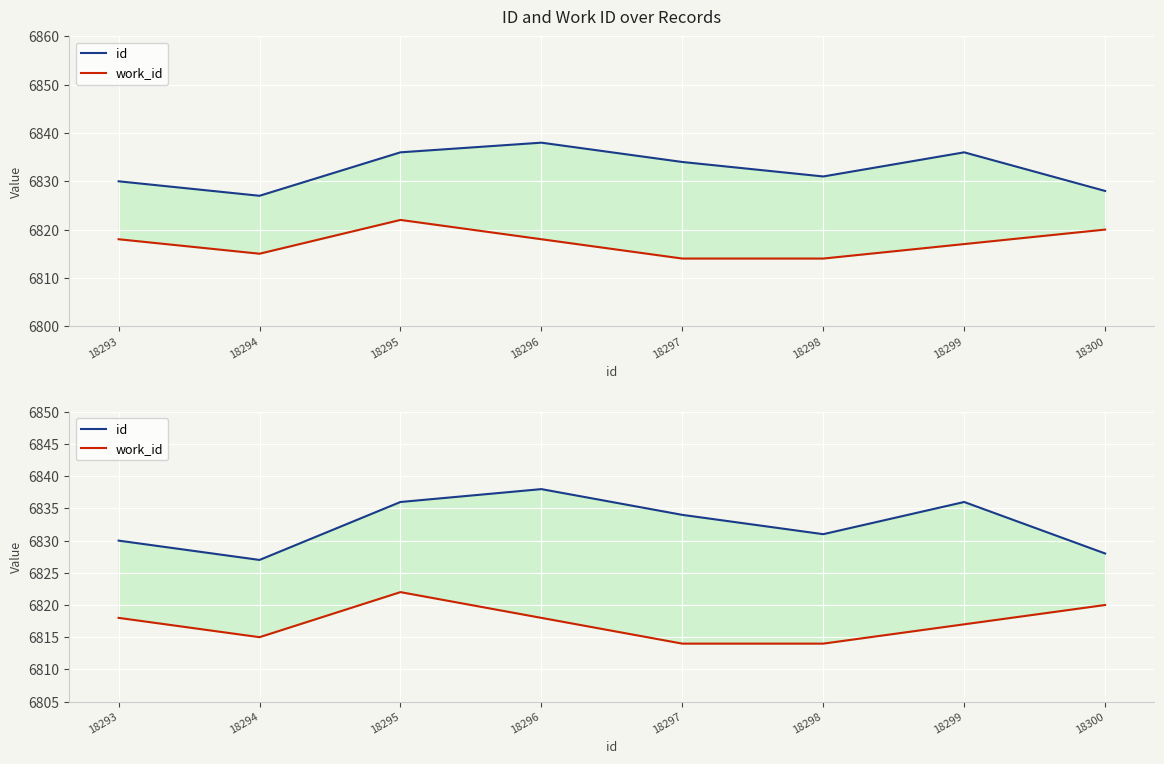

At 18299, list the series in order from largest to smallest.

id, work_id